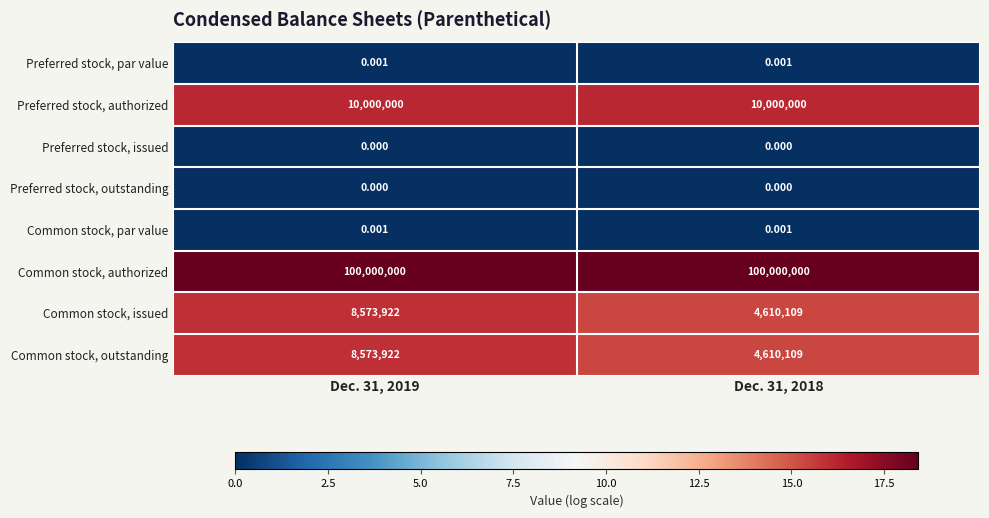

Which series has the largest total across all categories?

Common stock, authorized